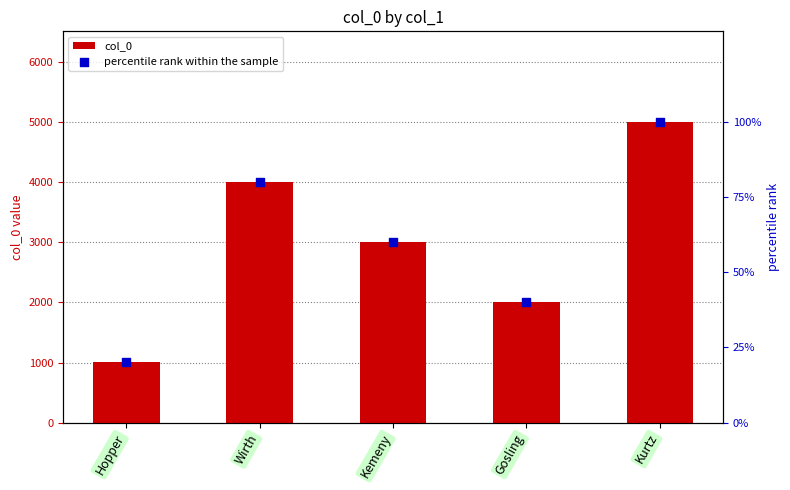

Which series has the largest Y range (max minus min)?

col_0